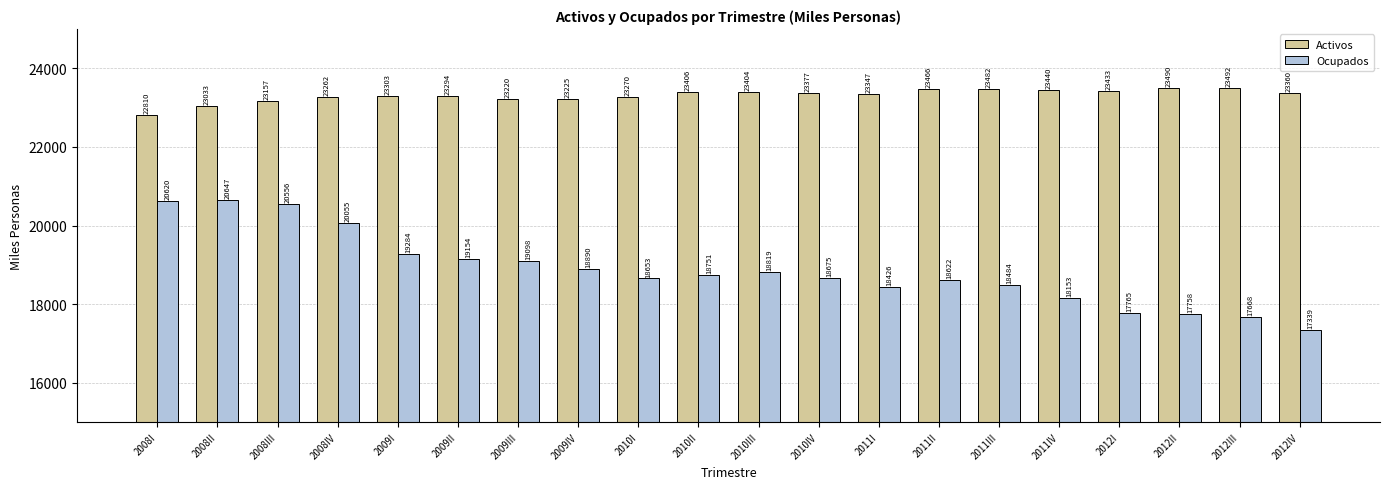

Is the value of Activos at 2009I greater than the value of Ocupados at 2008I?

Yes